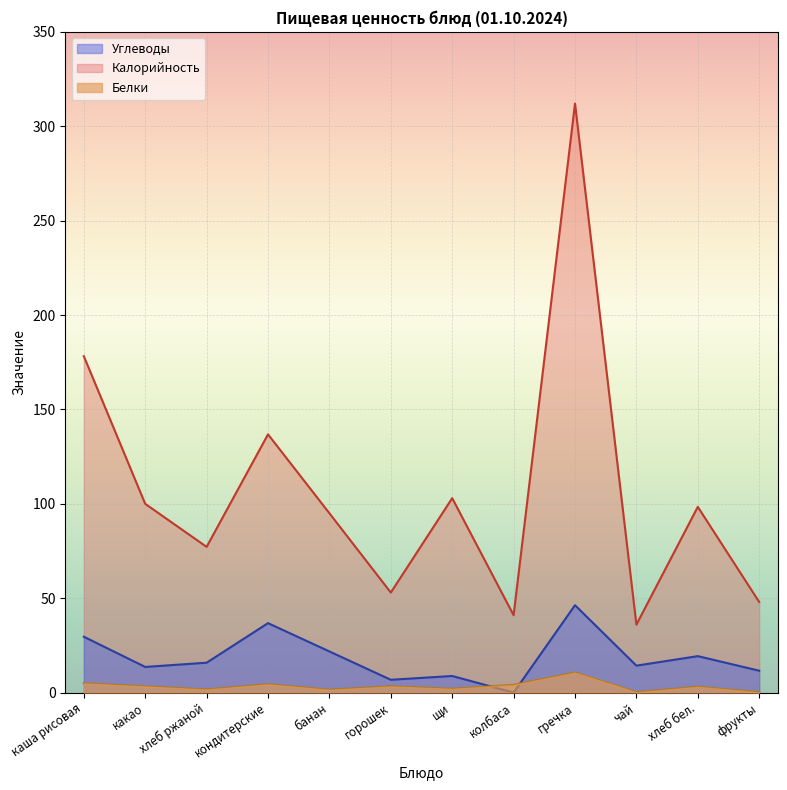

Read the Углеводы value at чай.

14.3